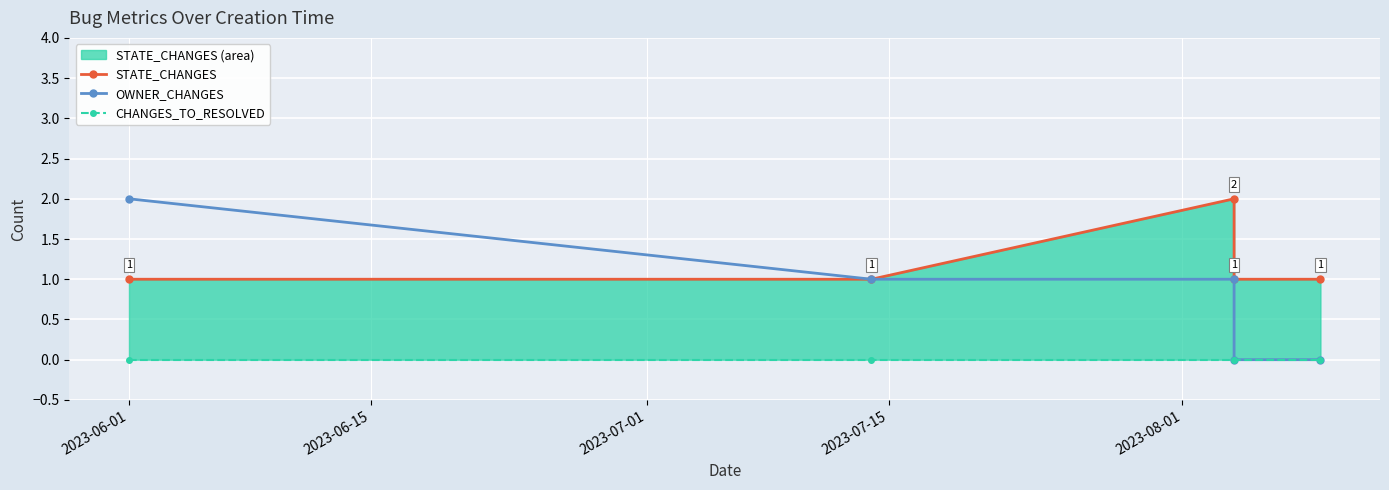

How many lines are shown in the chart?

3